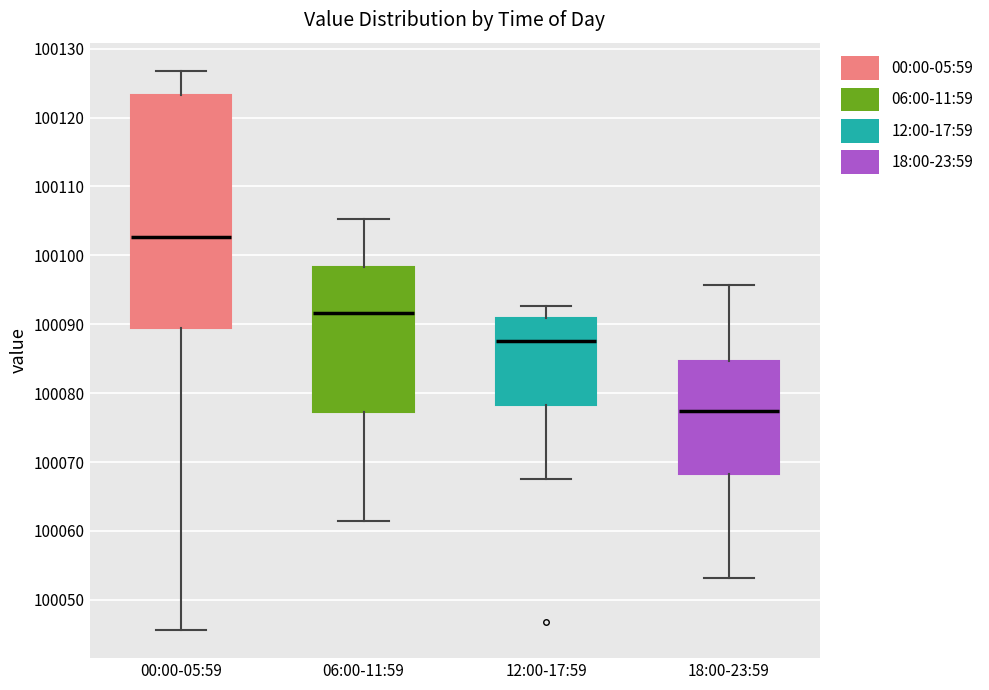

Where does the median line of the box for 00:00-05:59 sit on the y-axis? The values are not printed on the chart, so give them approximately, as read against the axis.

100103